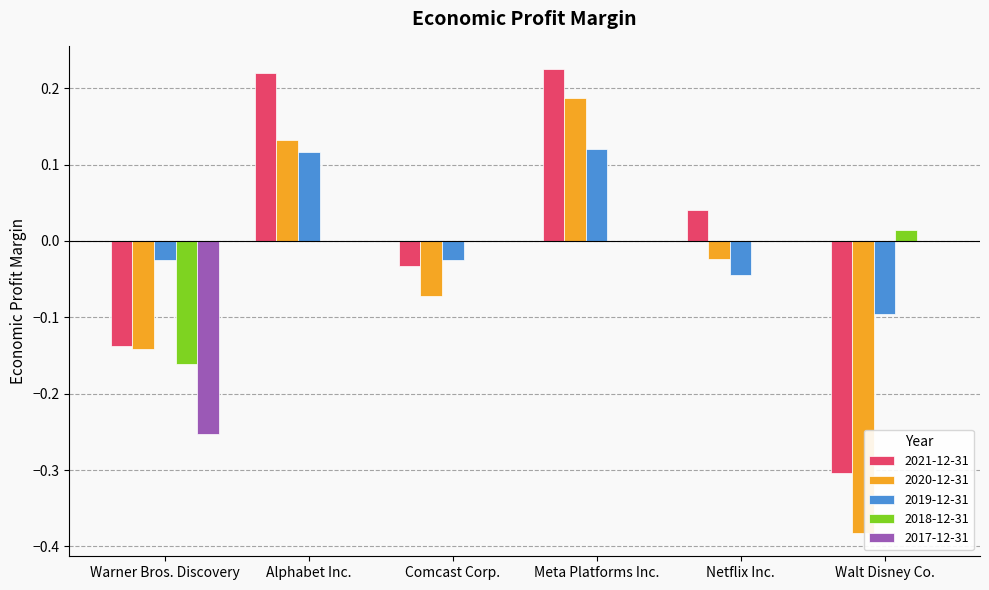

The value of 2018-12-31 at Alphabet Inc. is -0.1. True or false?

False